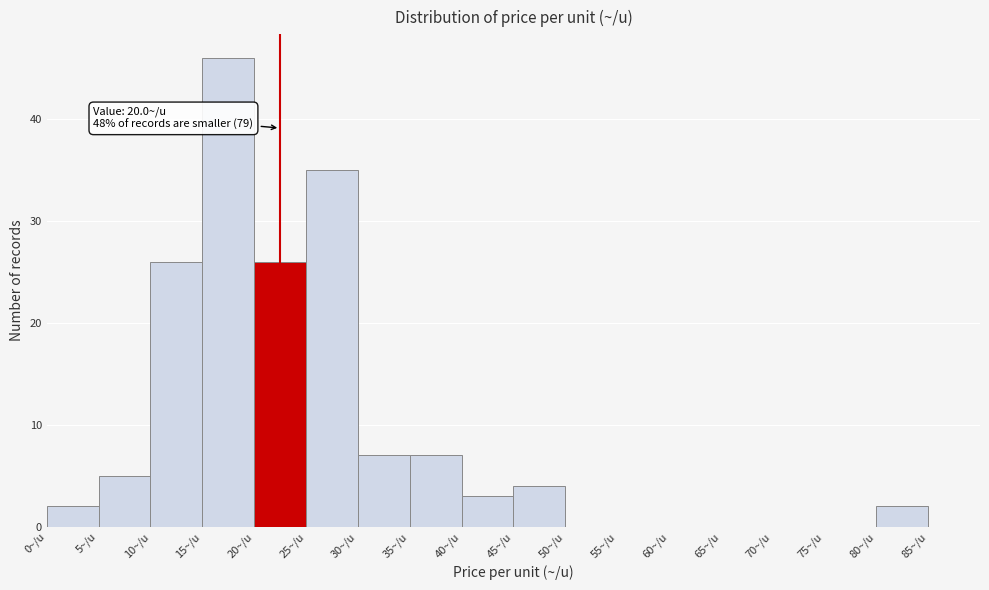

Which range on the x-axis has the tallest bar?

15 to 20